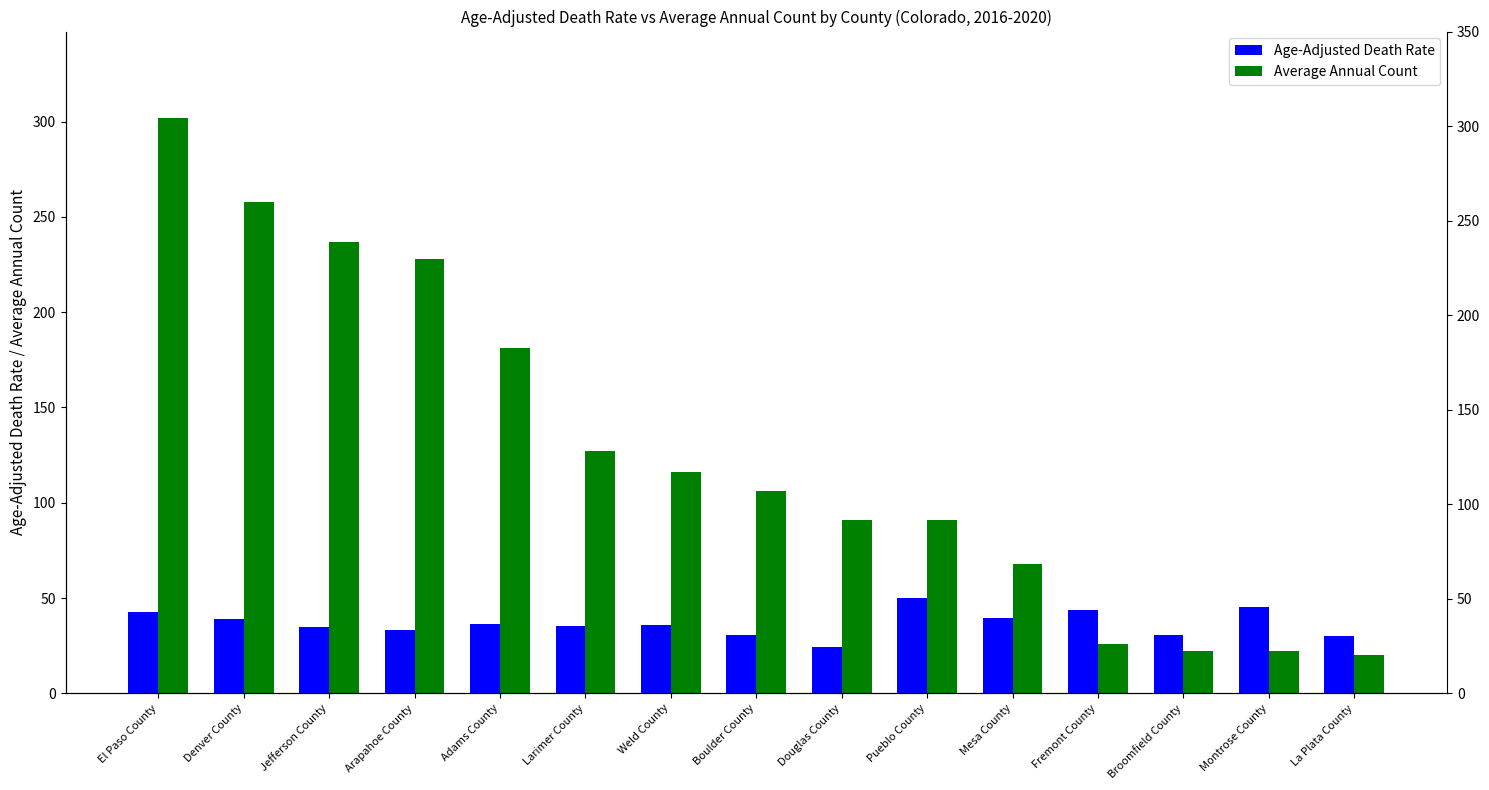

Rank the categories by Age-Adjusted Death Rate value from lowest to highest.

Douglas County, La Plata County, Boulder County, Broomfield County, Arapahoe County, Jefferson County, Larimer County, Weld County, Adams County, Denver County, Mesa County, El Paso County, Fremont County, Montrose County, Pueblo County